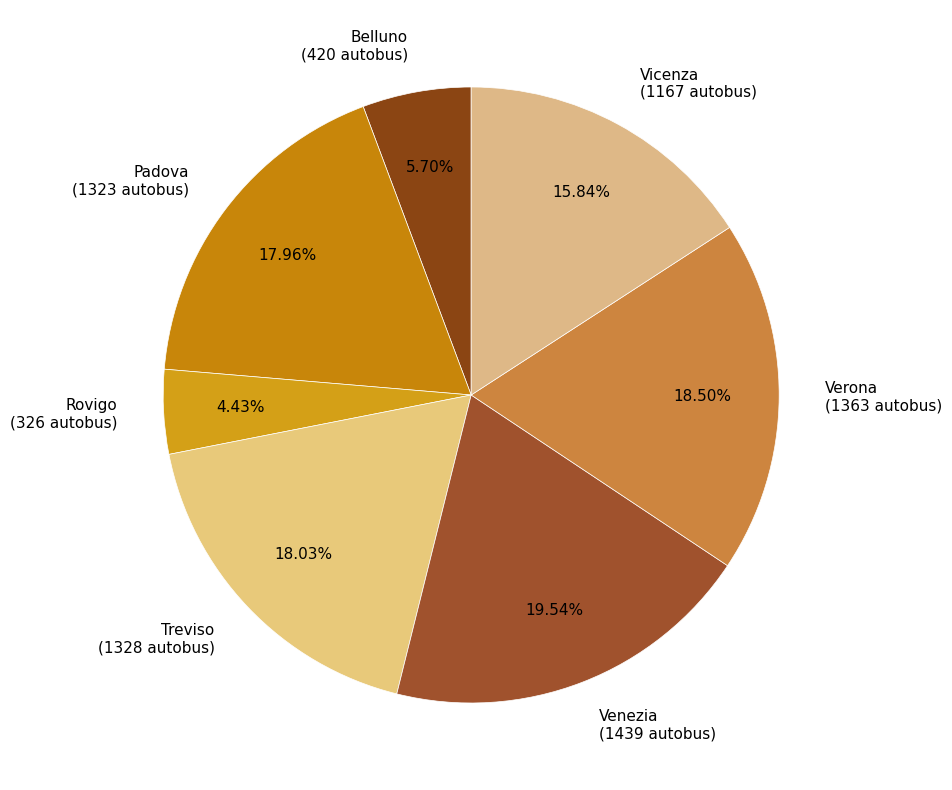

The Verona slice represents 33% of the pie. True or false?

False